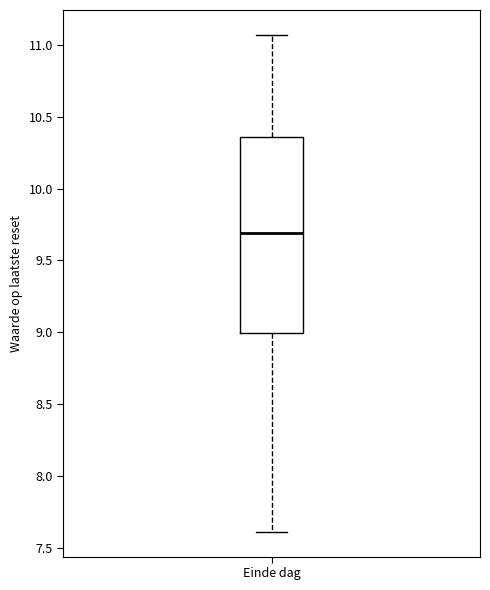

Read this box plot against the y-axis: the position of the median line, the range covered by the box, and the ends of both whiskers. The values are not printed on the chart, so give them approximately, as read against the axis.

median 9.70, box 9.00 to 10.35, whiskers 7.60 to 11.05